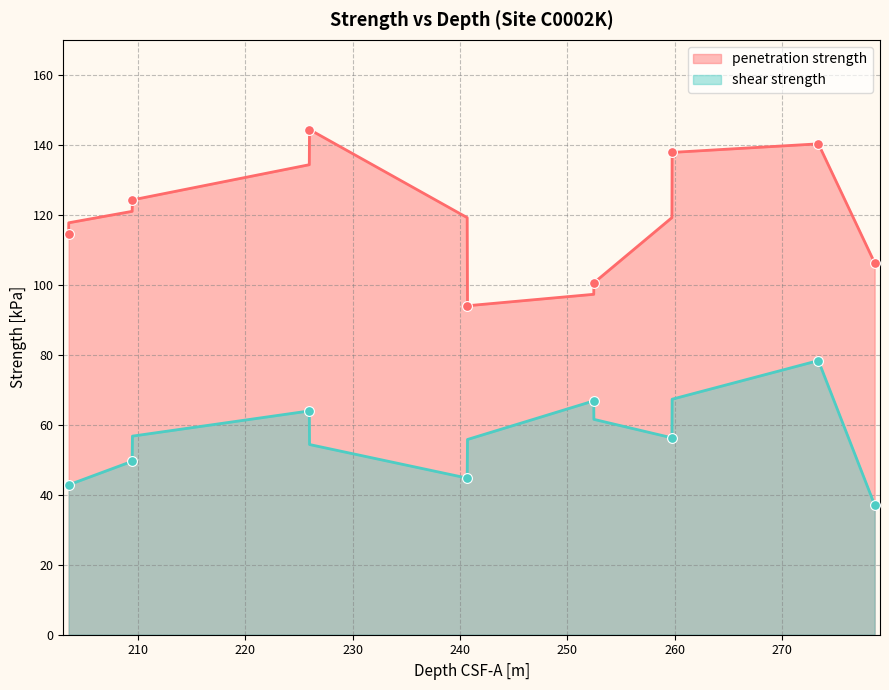

Which series has the largest range (max minus min)?

penetration strength